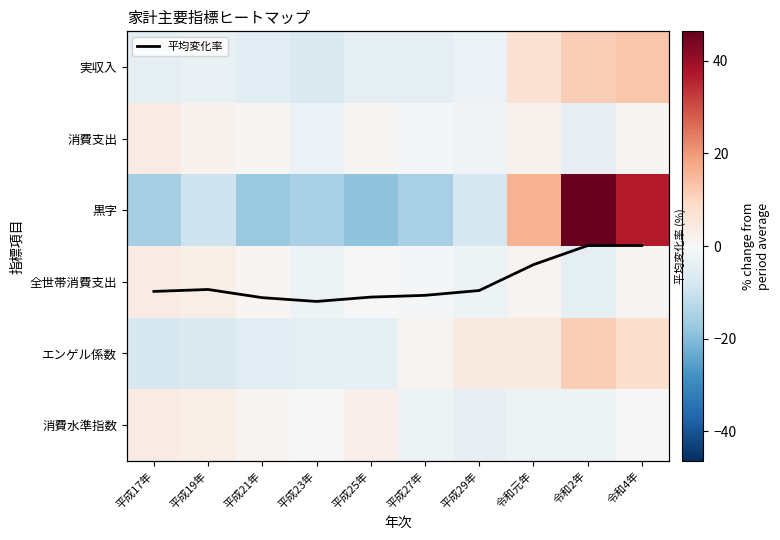

Which series has the largest range (max minus min)?

黒字